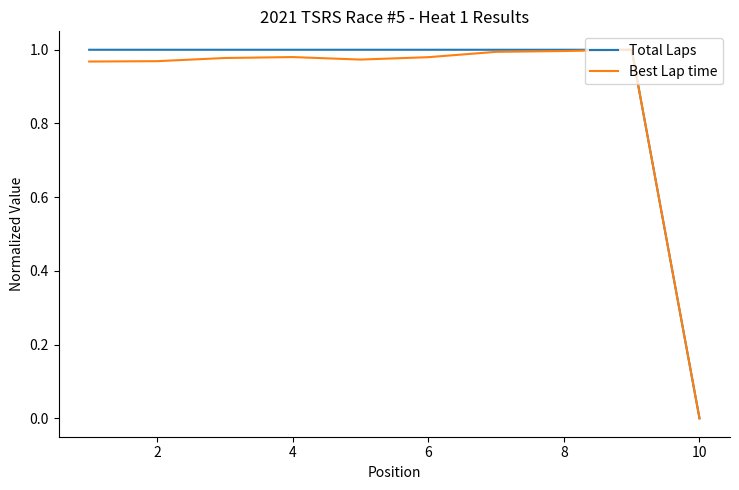

Reading right to left, what are all the values shown in this chart?

Total Laps: 0.0	1.0	1.0	1.0	1.0	1.0	1.0	1.0	1.0	1.0
Best Lap time: 0.0	1.0	1.0	1.0	1.0	1.0	1.0	1.0	1.0	1.0